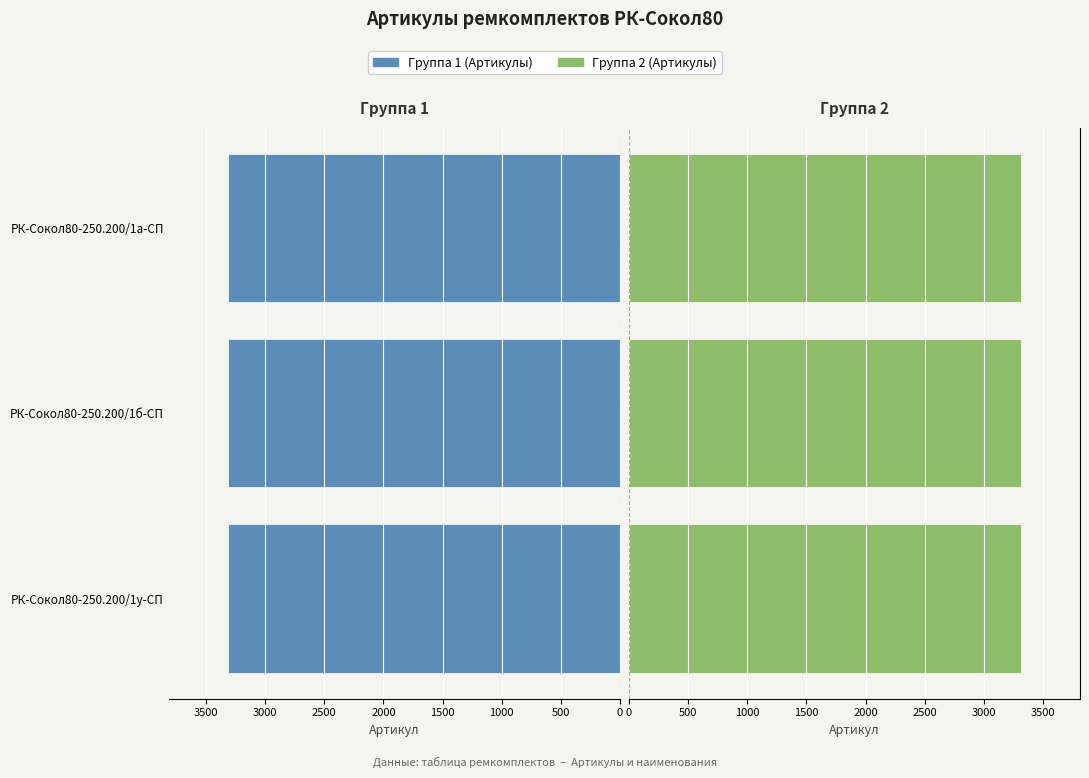

Are the bars horizontal?

Yes